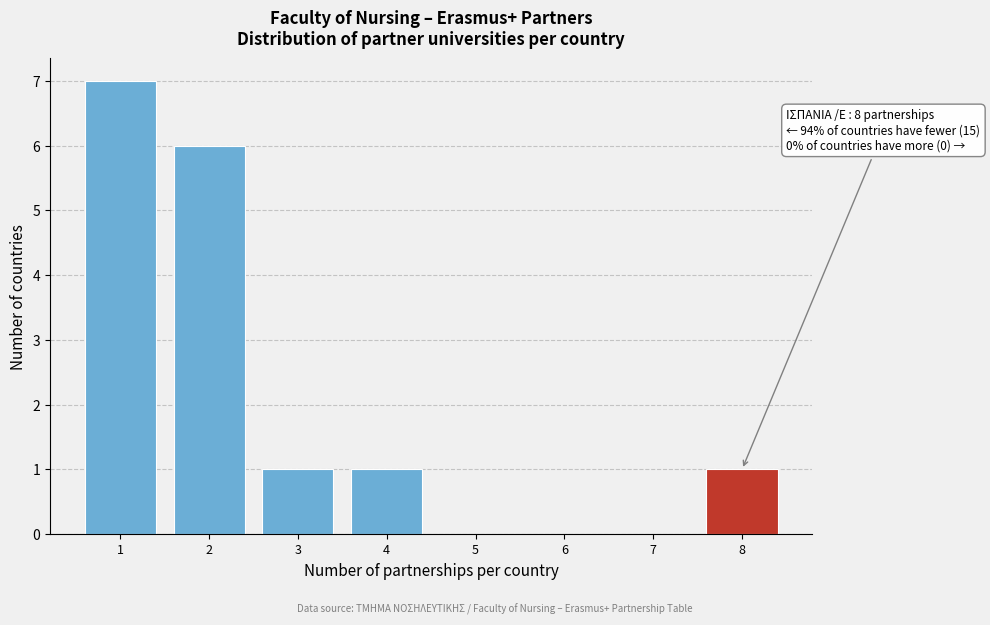

Over which range of the x-axis is the bar tallest?

0.5 to 1.5